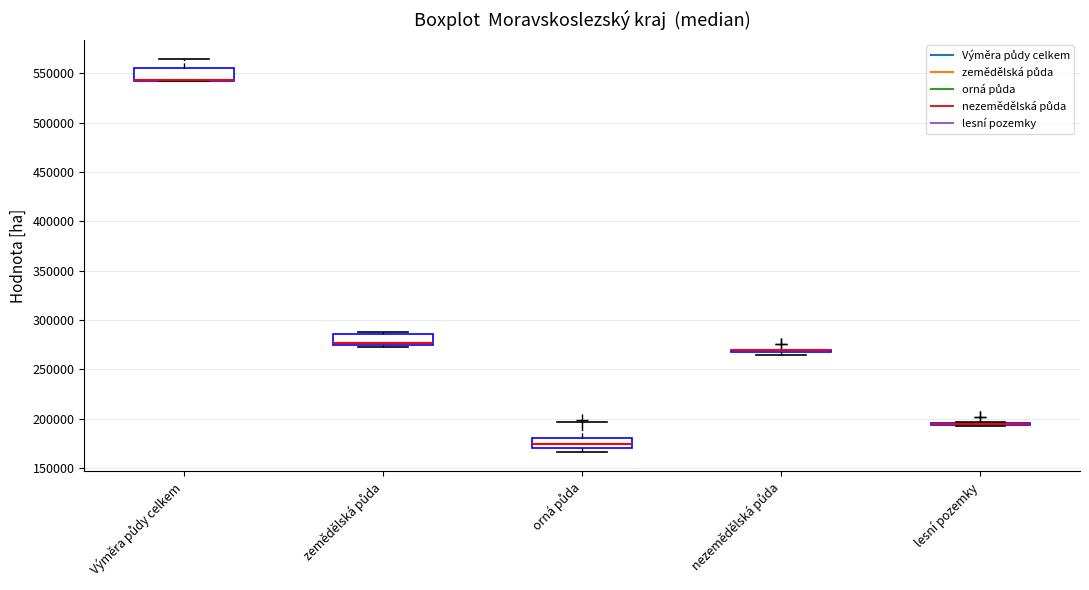

Reading left to right, read every box against the y-axis: the position of its median line, the range the box covers, and the ends of its whiskers. The values are not printed on the chart, so give them approximately, as read against the axis.

Výměra půdy celkem: median 545000 (drawn on the box's lower edge), box 545000 to 555000, whiskers 545000 to 565000
zemědělská půda: median 275000 (just above the box's lower edge), box 275000 to 285000, whiskers 275000 to 290000
orná půda: median 175000, box 170000 to 180000, whiskers 165000 to 195000
nezemědělská půda: box collapsed to a line at 270000, whiskers 265000 to 270000
lesní pozemky: box collapsed to a line at 195000, whiskers 195000 to 195000